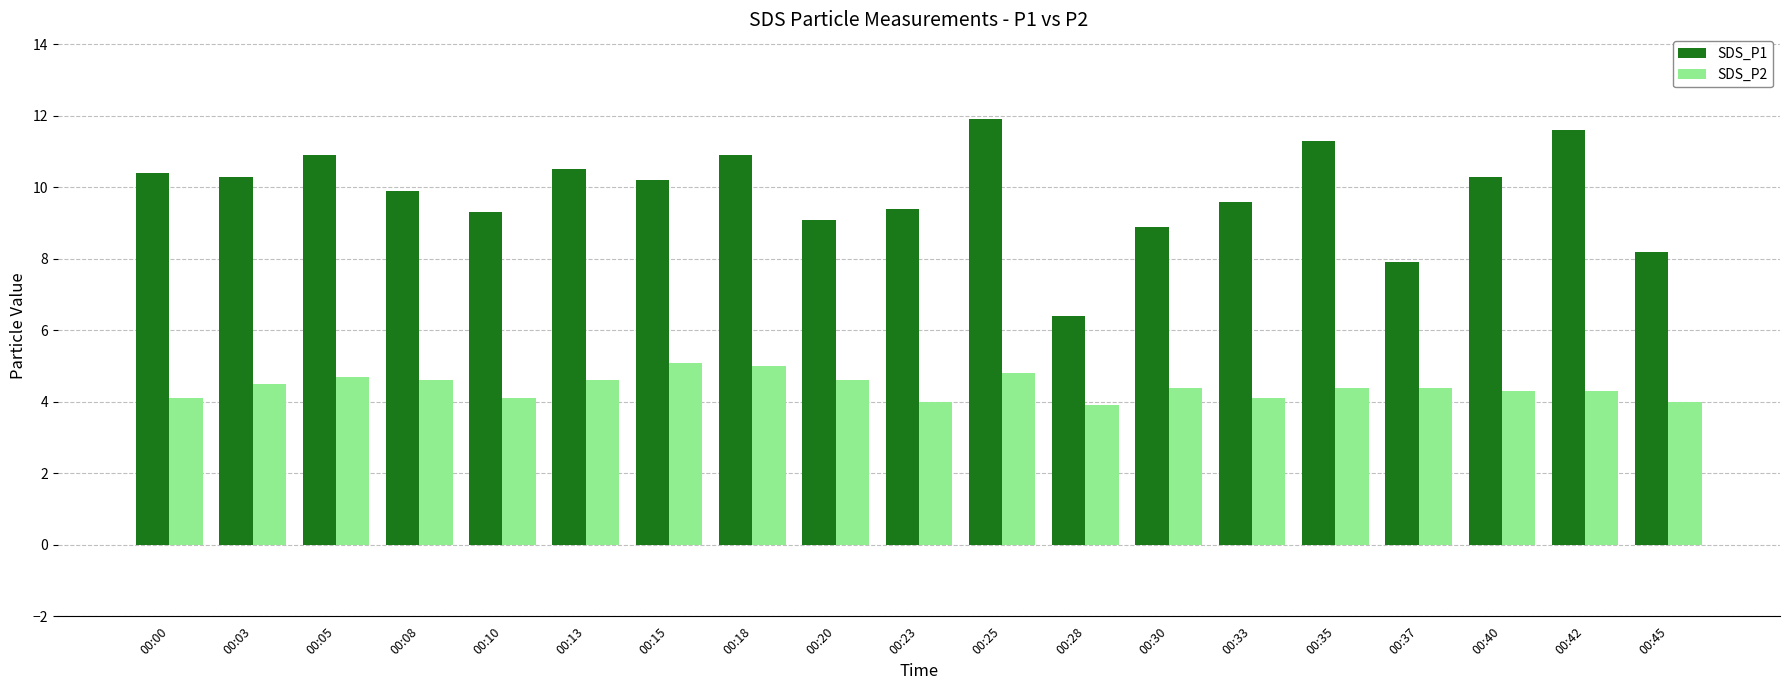

The SDS_P1 series shows 9.9 at 00:08. True or false?

True